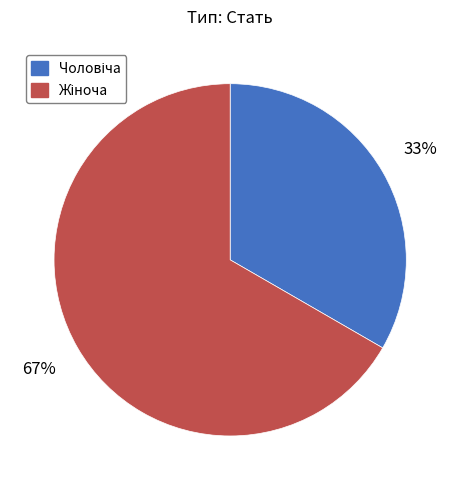

To the nearest percent, what is the average slice percentage?

50%